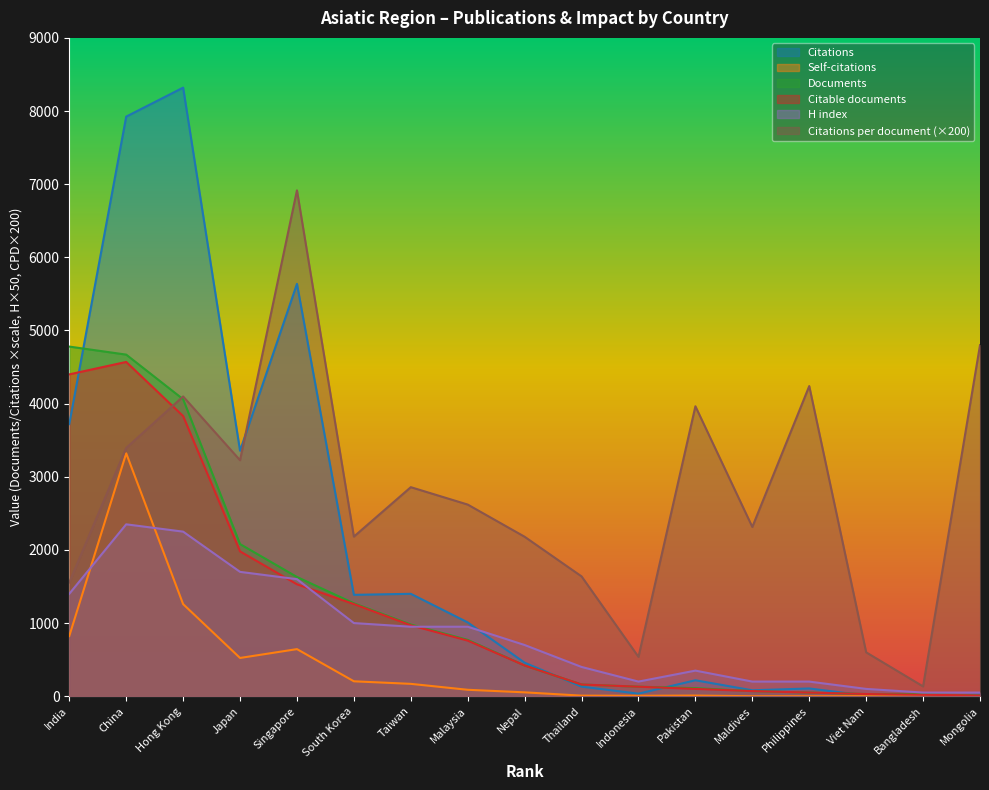

What are all the series names shown in the legend?

Citations, Self-citations, Documents, Citable documents, H index, Citations per document (×200)